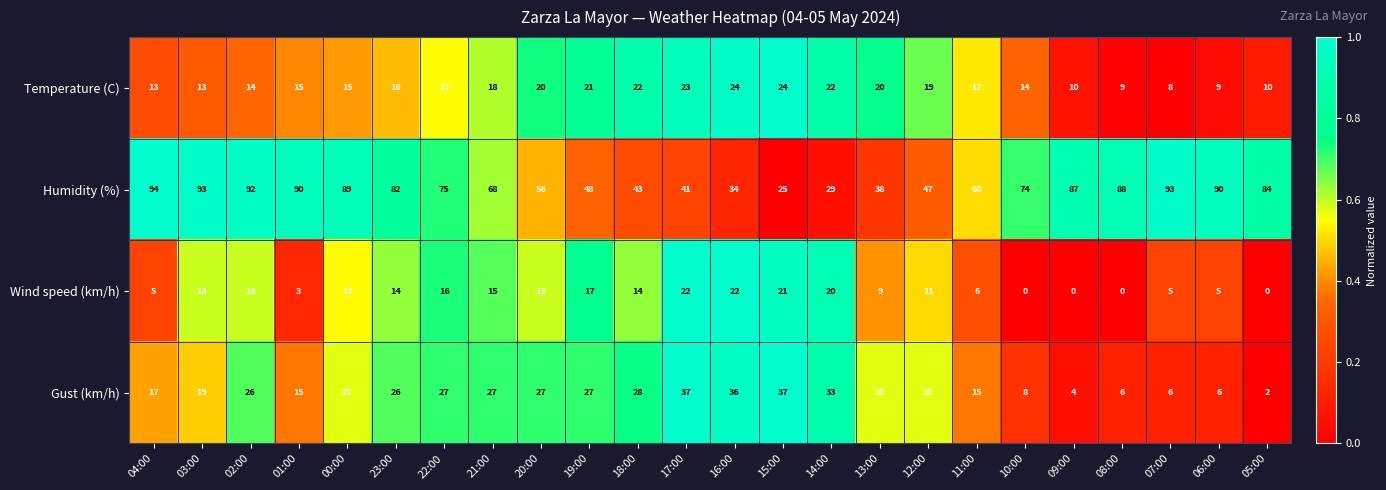

What is the difference between the highest and lowest values at 18:00?

29